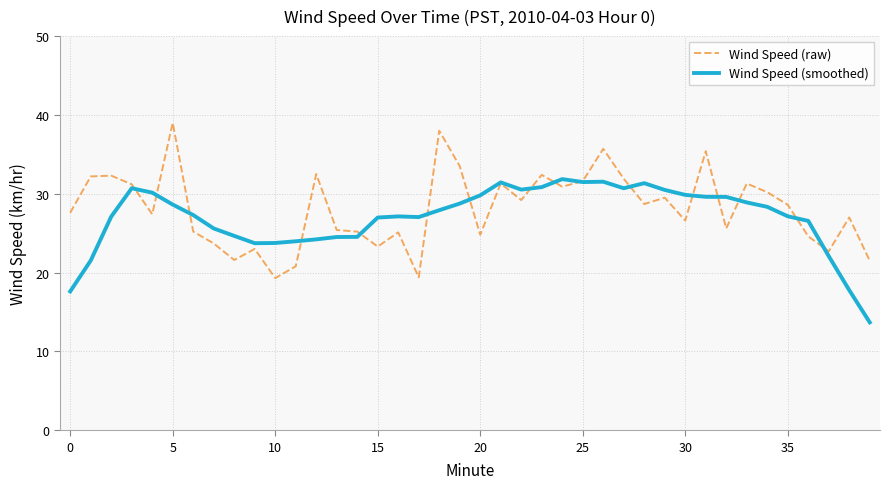

What is the highest value of the Wind Speed (smoothed) series?

31.9